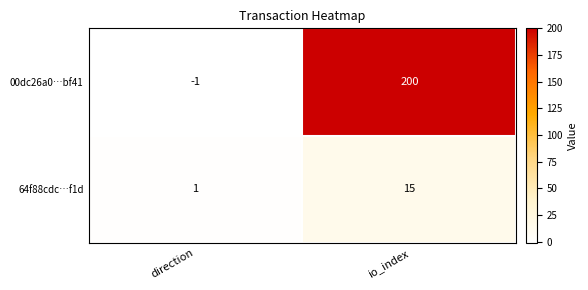

Rank the series by their maximum value, from highest to lowest.

00dc26a0…bf41, 64f88cdc…f1d